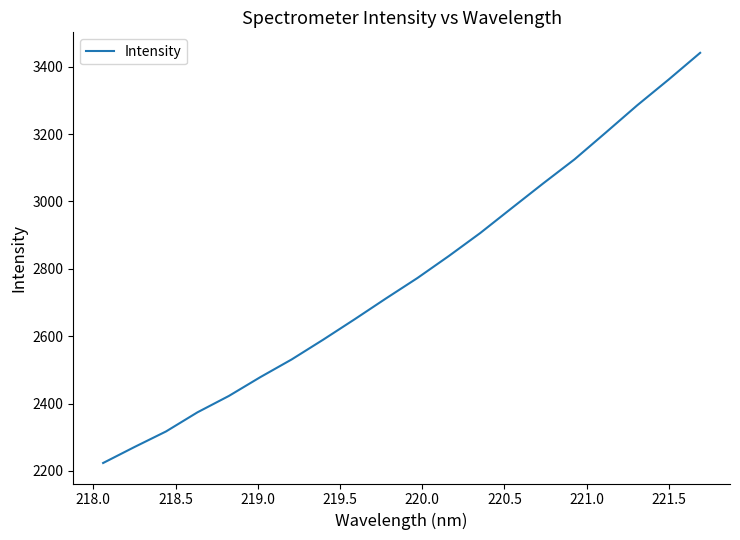

What is the greatest value displayed?

3441.1